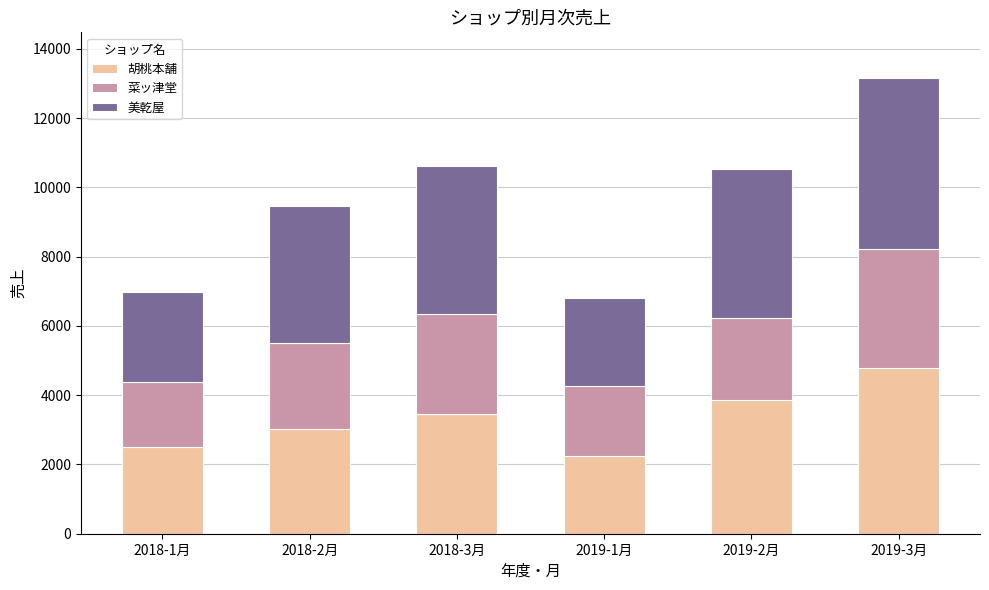

What is the difference between the maximum and second lowest values in the 胡桃本舗 series?

2279